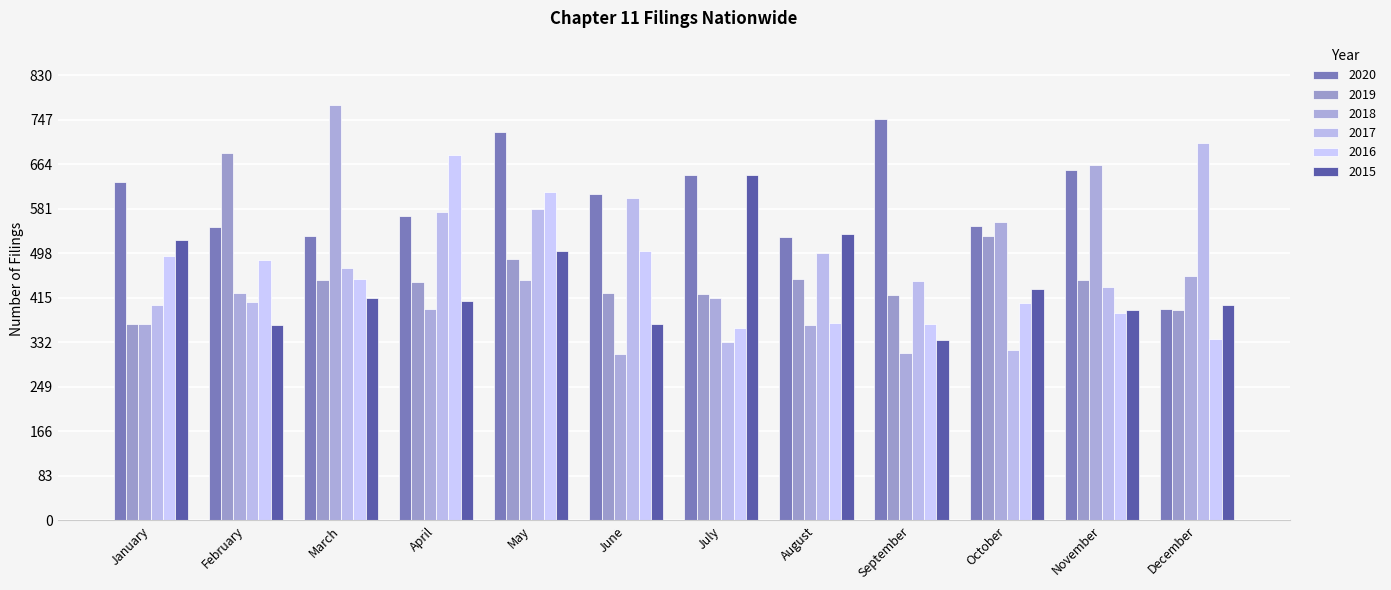

What are all the series names shown in the legend?

2020, 2019, 2018, 2017, 2016, 2015